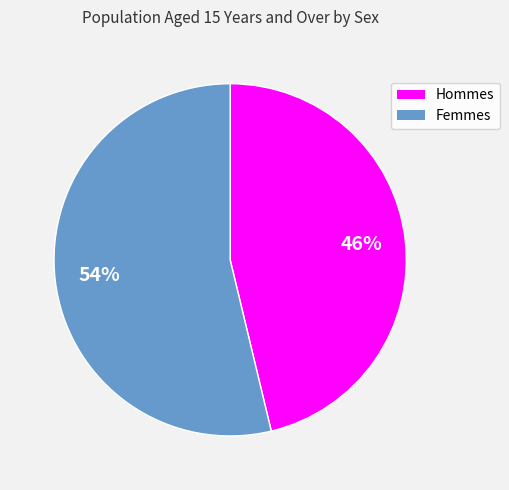

The Femmes slice represents 54% of the pie. True or false?

True